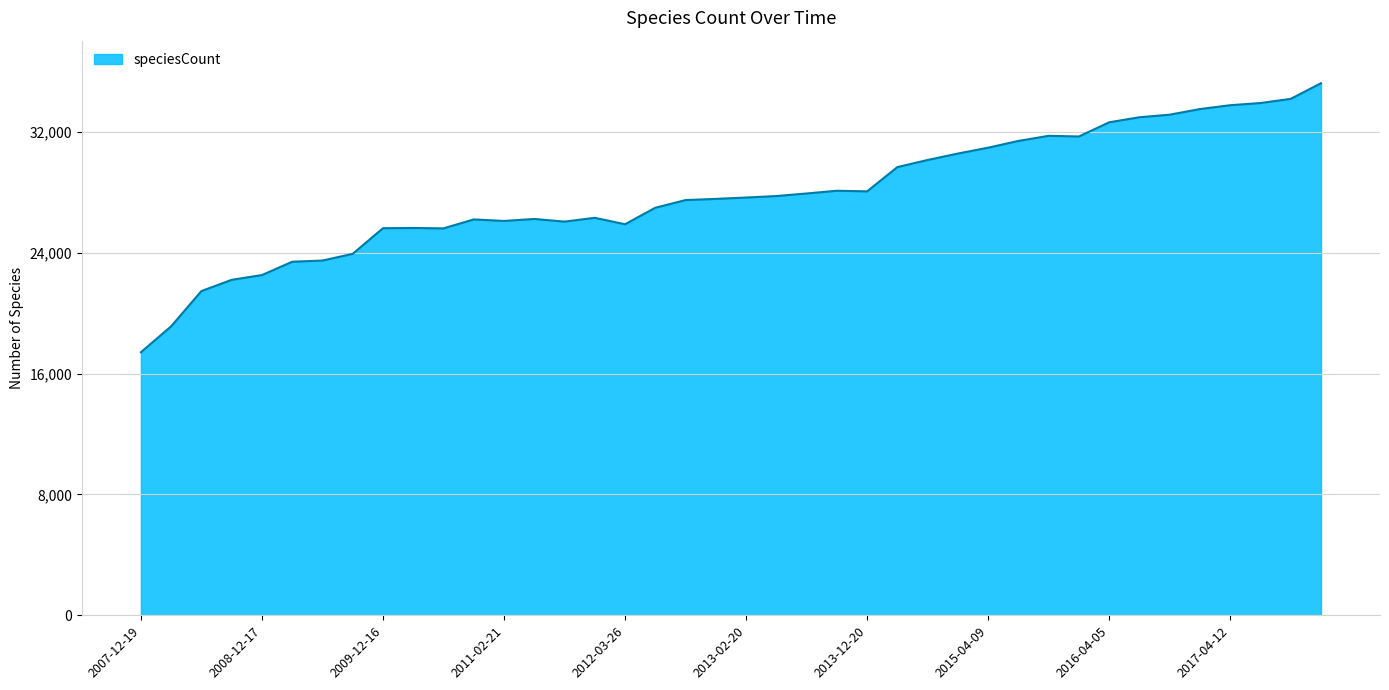

What is the greatest value displayed?

35229